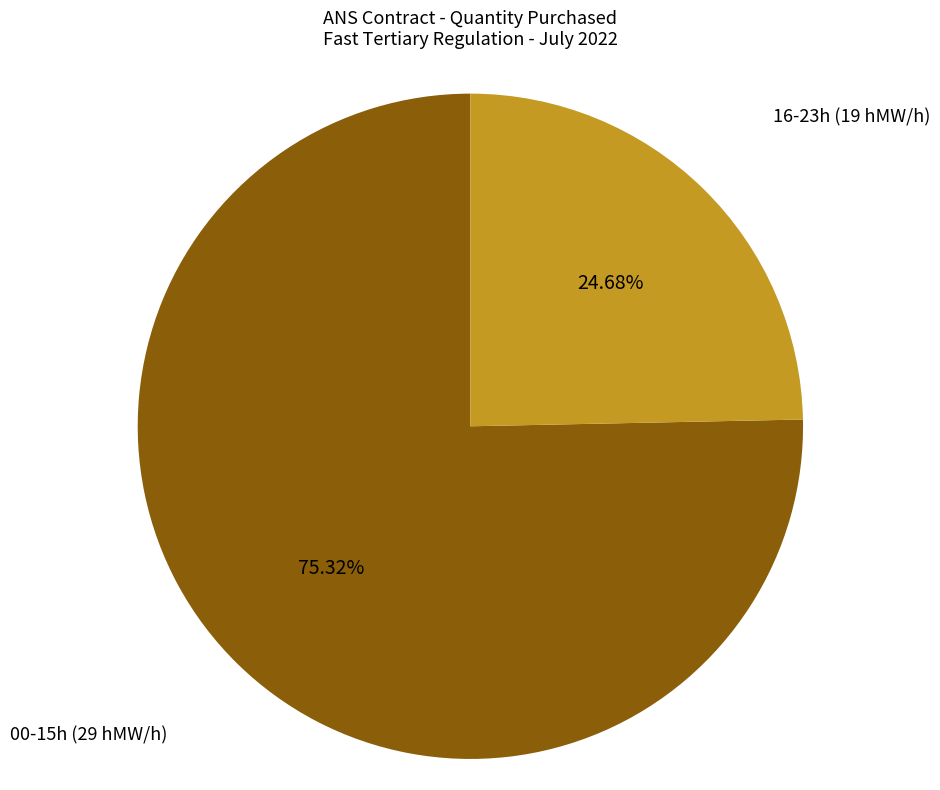

Which category has the smallest portion of the pie?

16-23h (19 hMW/h)